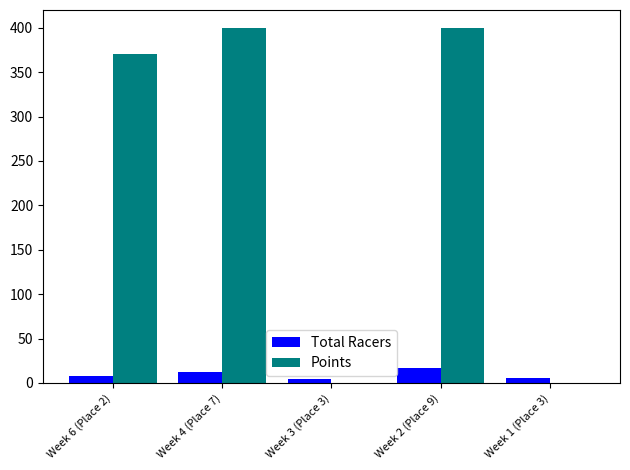

Reading left to right, list all the values displayed in this chart.

Total Racers: Week 6 (Place 2)=8	Week 4 (Place 7)=12	Week 3 (Place 3)=4	Week 2 (Place 9)=17	Week 1 (Place 3)=6
Points: Week 6 (Place 2)=370	Week 4 (Place 7)=400	Week 3 (Place 3)=0	Week 2 (Place 9)=400	Week 1 (Place 3)=0